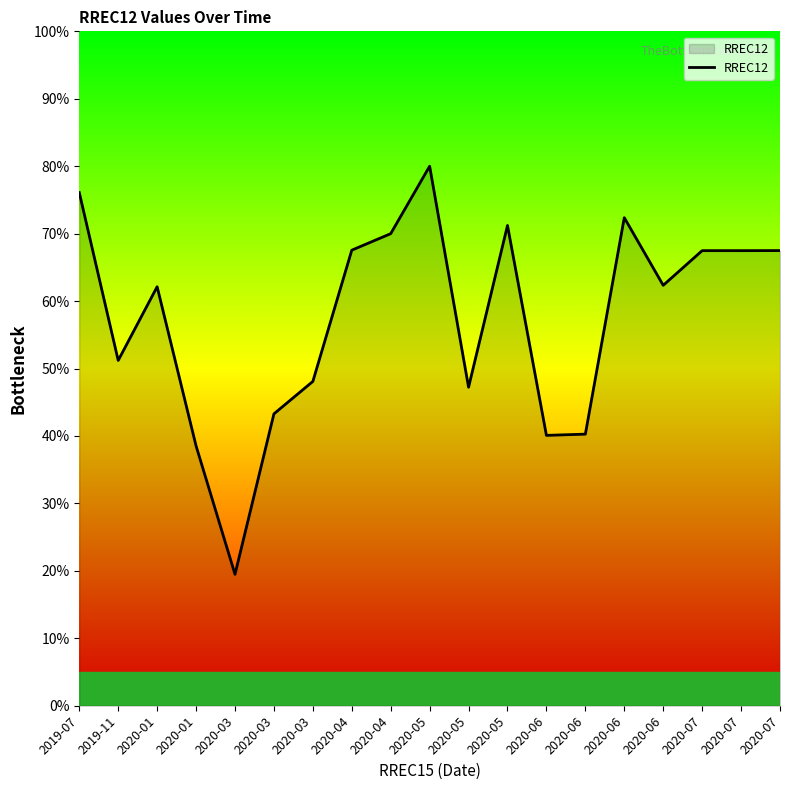

How many points are higher than both their immediate neighbors (excluding endpoints)?

4